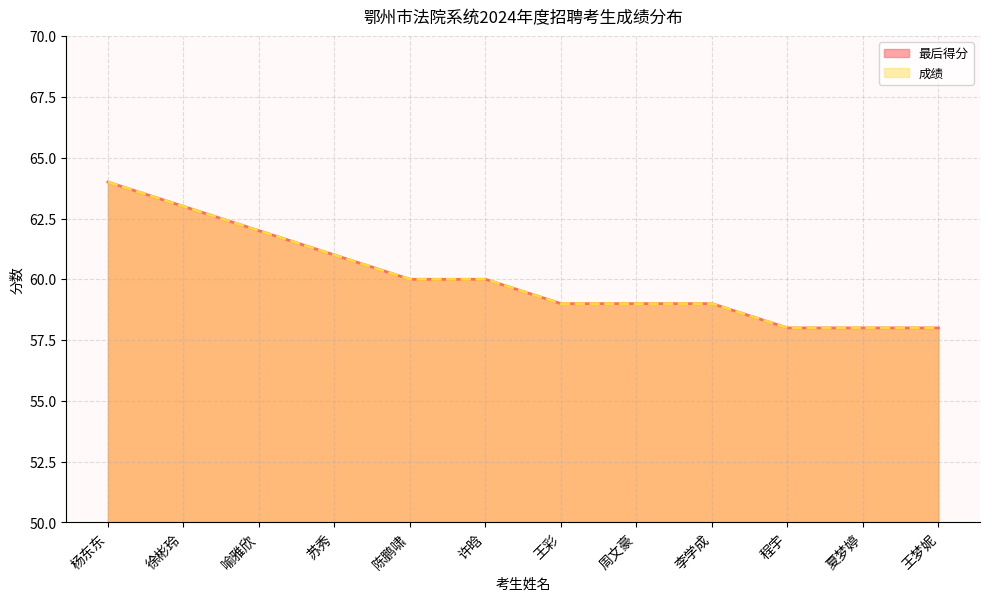

At which category is the sum across all series the highest?

杨东东